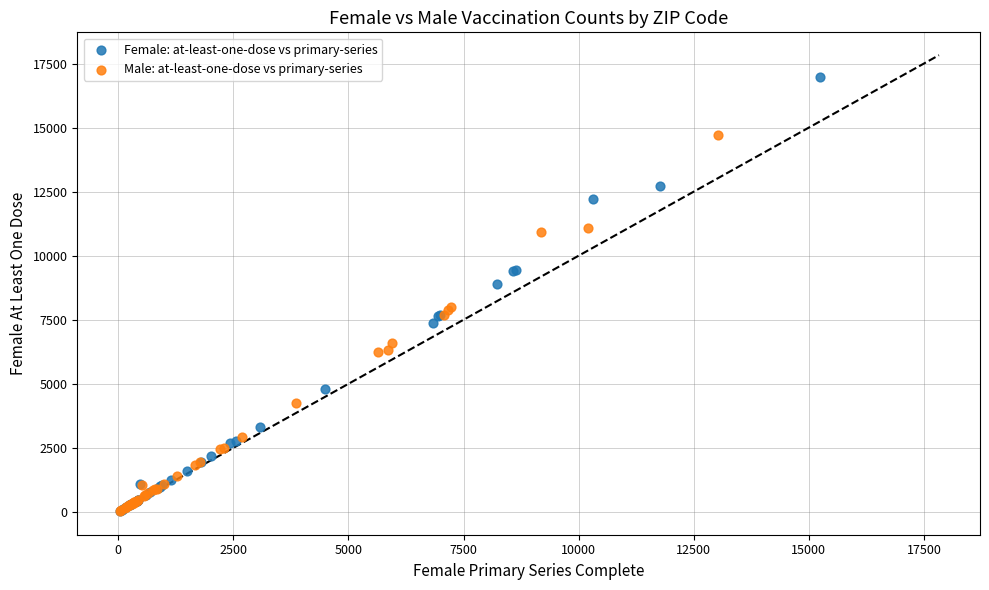

Which series has the largest Y range (max minus min)?

Female: at-least-one-dose vs primary-series